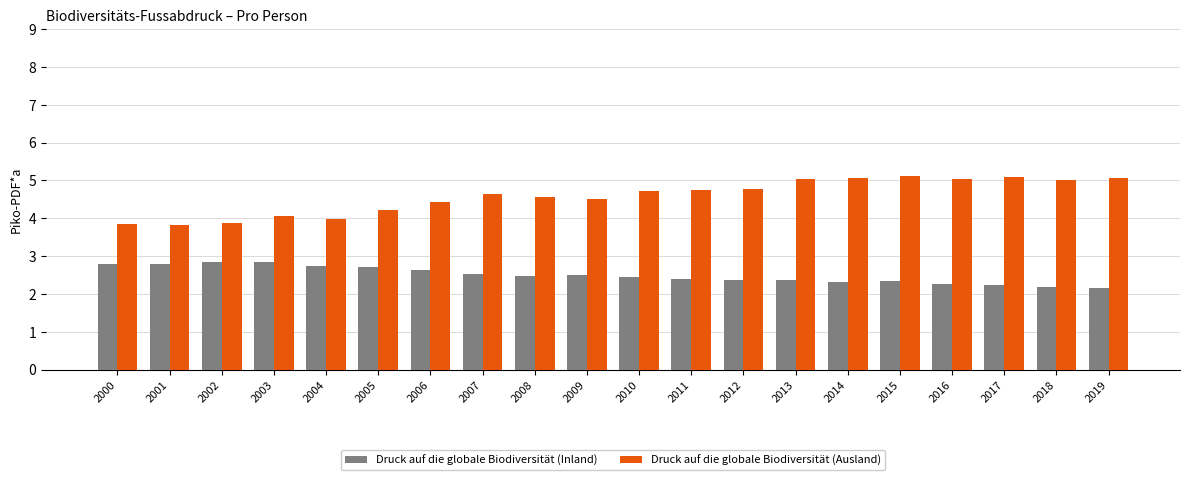

The value of Druck auf die globale Biodiversität (Inland) at 2004 is 1.5. True or false?

False